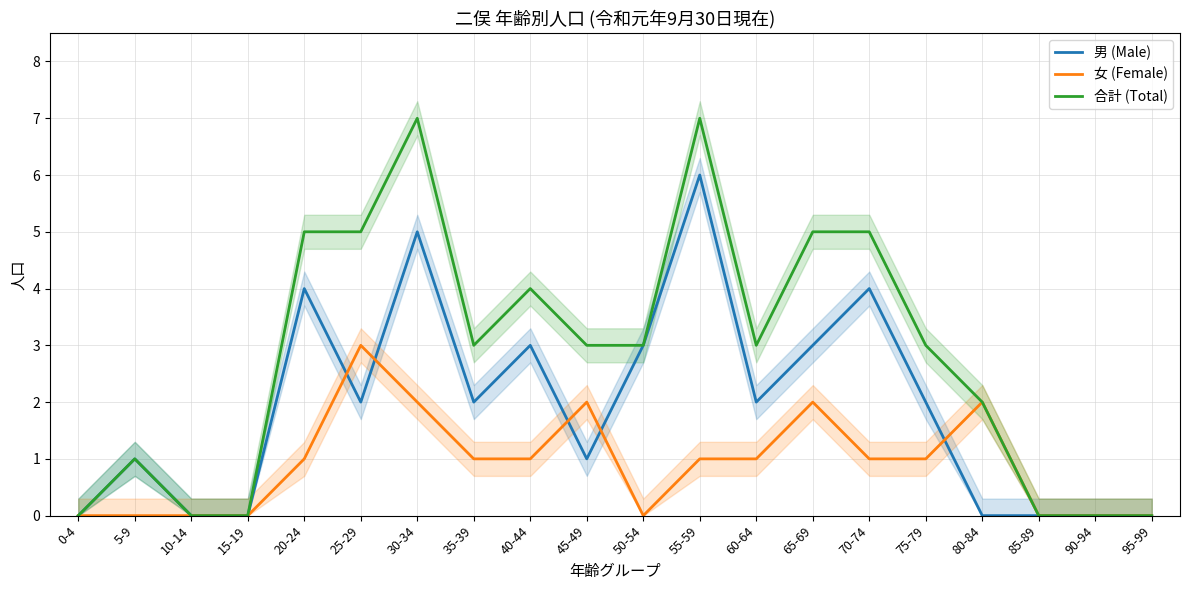

Is the value of 合計 (Total) at 80-84 greater than the value of 男 (Male) at 25-29?

No